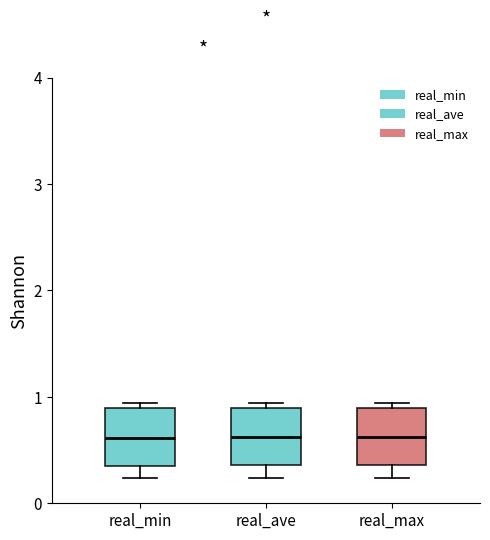

Reading left to right, transcribe this box plot: for each box, give where its median line is, the range the box spans, and where its two whiskers end, as read against the y-axis. The values are not printed on the chart, so give them approximately, as read against the axis.

real_min: median 0.6, box 0.4 to 0.9, whiskers 0.2 to 0.9 (just above the box's upper edge)
real_ave: median 0.6, box 0.4 to 0.9, whiskers 0.2 to 0.9 (just above the box's upper edge)
real_max: median 0.6, box 0.4 to 0.9, whiskers 0.2 to 0.9 (just above the box's upper edge)